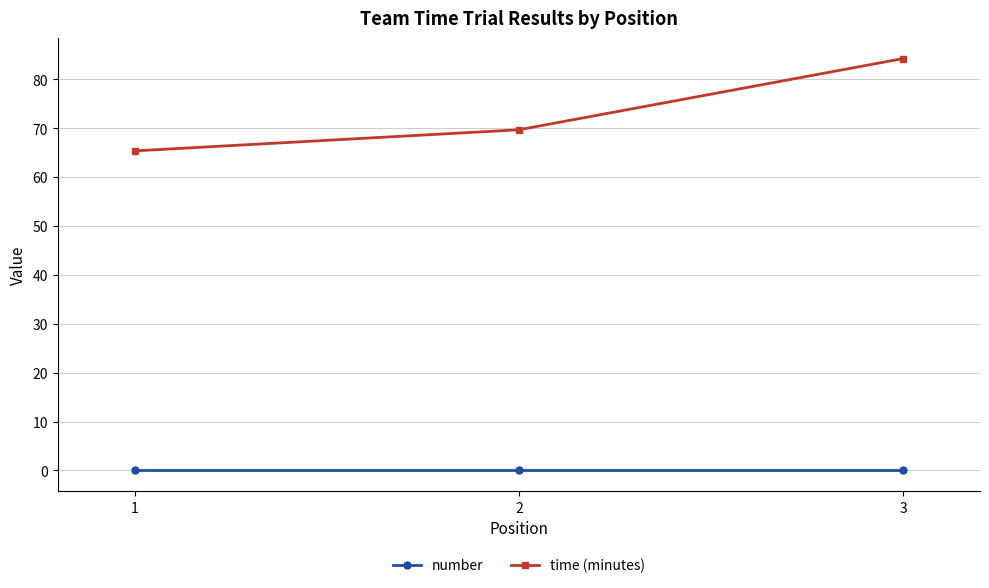

Is it true that time (minutes) equals 27.8 at 1?

False